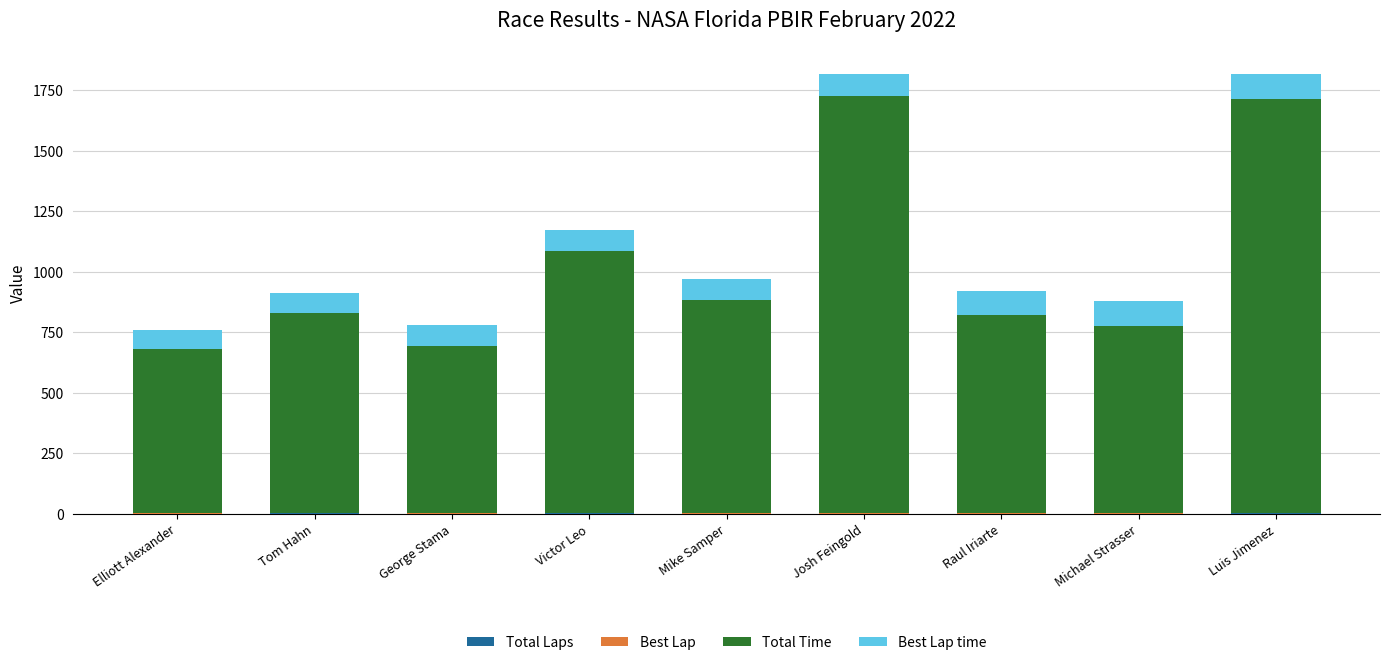

What value does the Best Lap series have at Raul Iriarte?

3.0